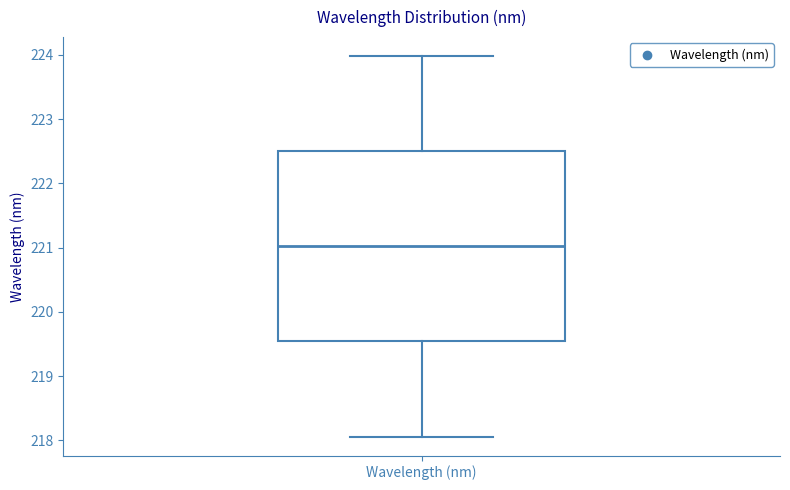

Transcribe this box plot: give where the median line is, the range the box spans, and where the two whiskers end, as read against the y-axis. The values are not printed on the chart, so give them approximately, as read against the axis.

median 221.0, box 219.5 to 222.5, whiskers 218.1 to 224.0